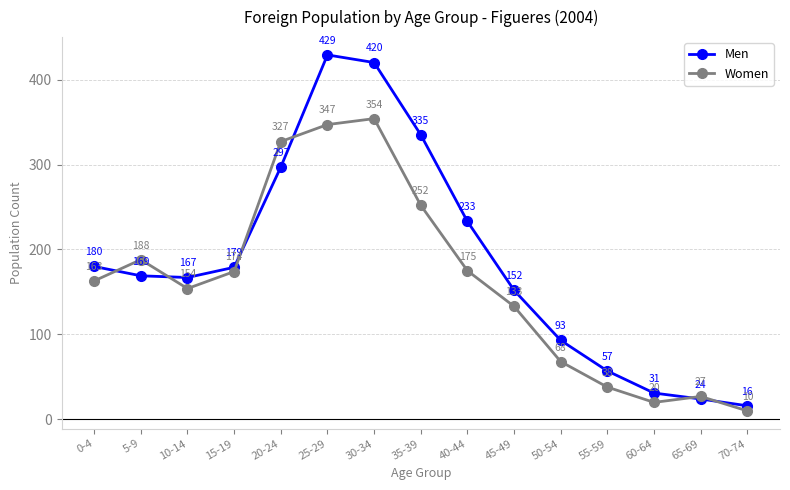

What is the difference between the Women values at 45-49 and 5-9?

55